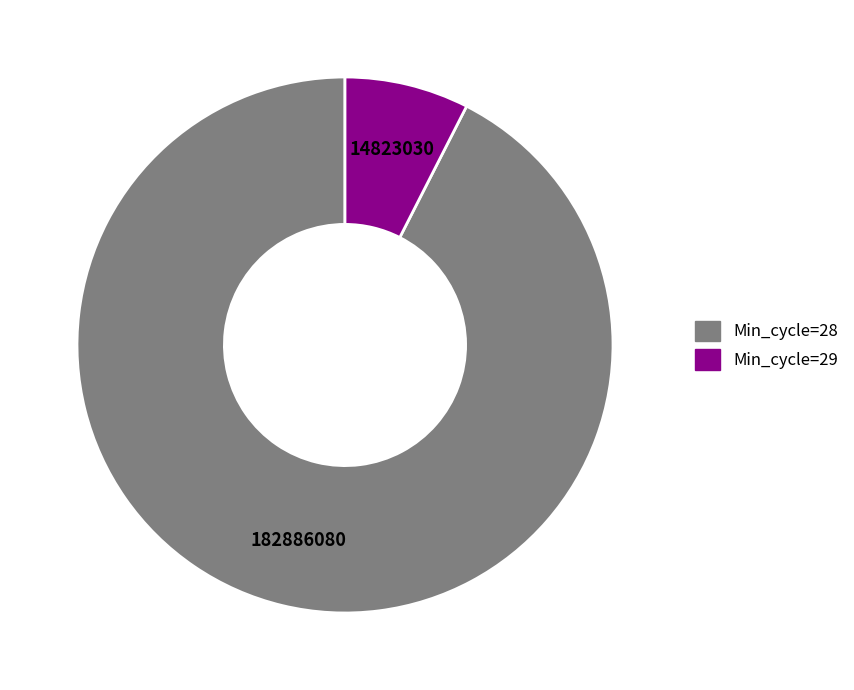

Does any single category account for the majority?

Yes